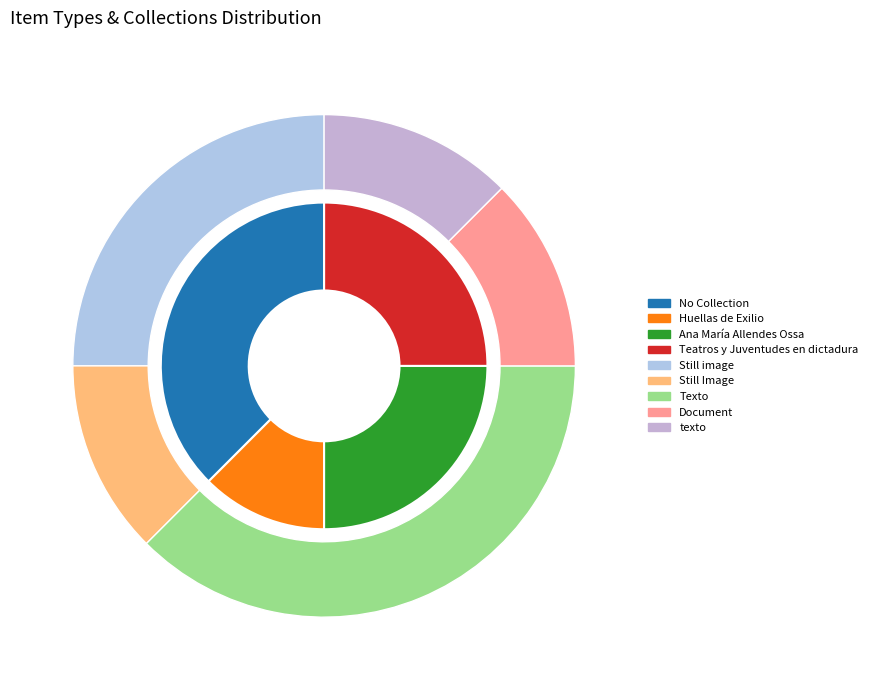

The Texto slice represents 38% of the pie. True or false?

True